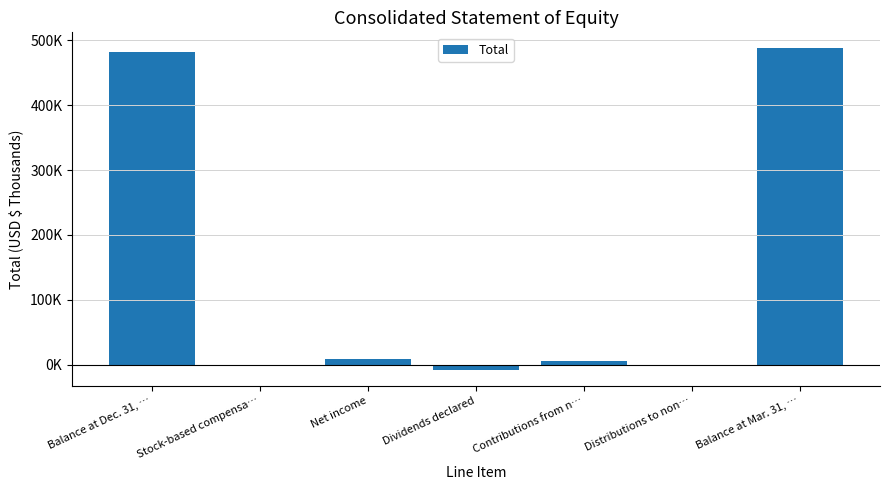

What is the value of the 3rd bar from the left?

9295